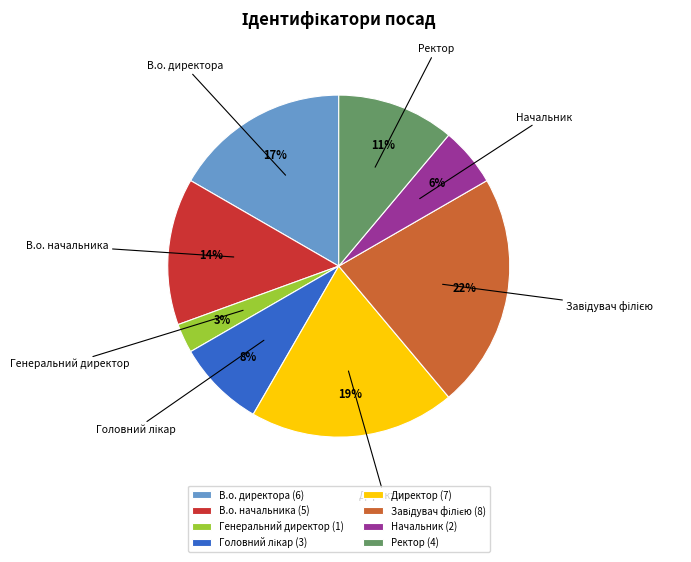

Which slice is the smallest?

Генеральний директор